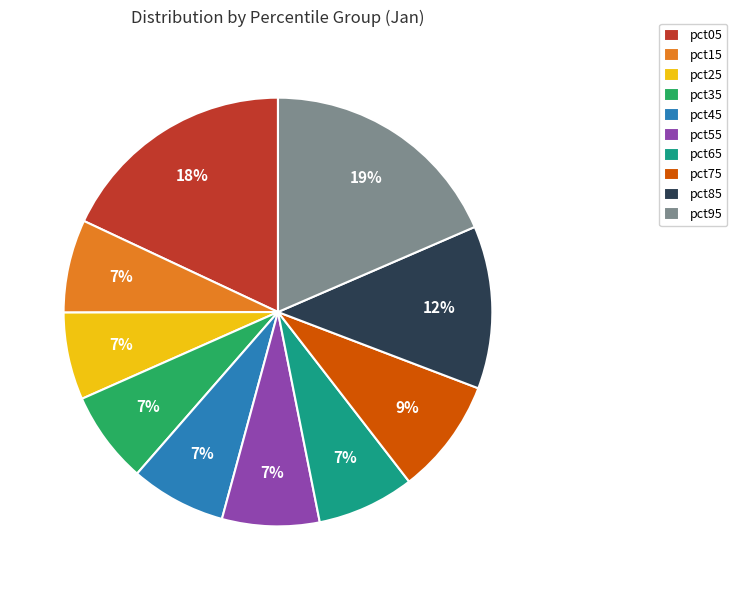

To the nearest percent, what percentage of the pie is pct65?

7%